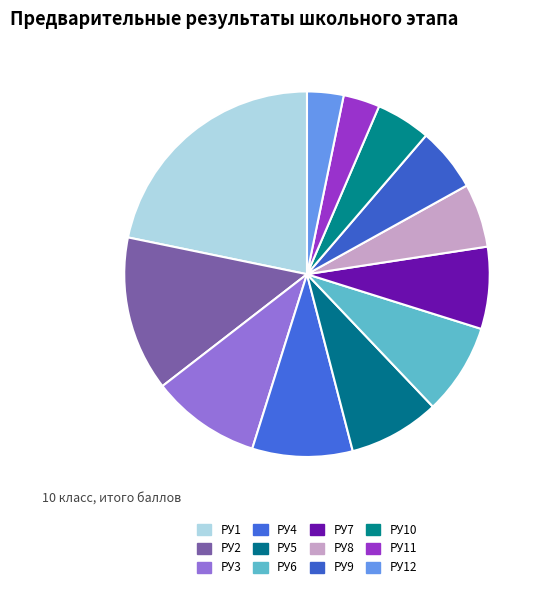

What percentage is the РУ1 slice, to the nearest percent?

22%